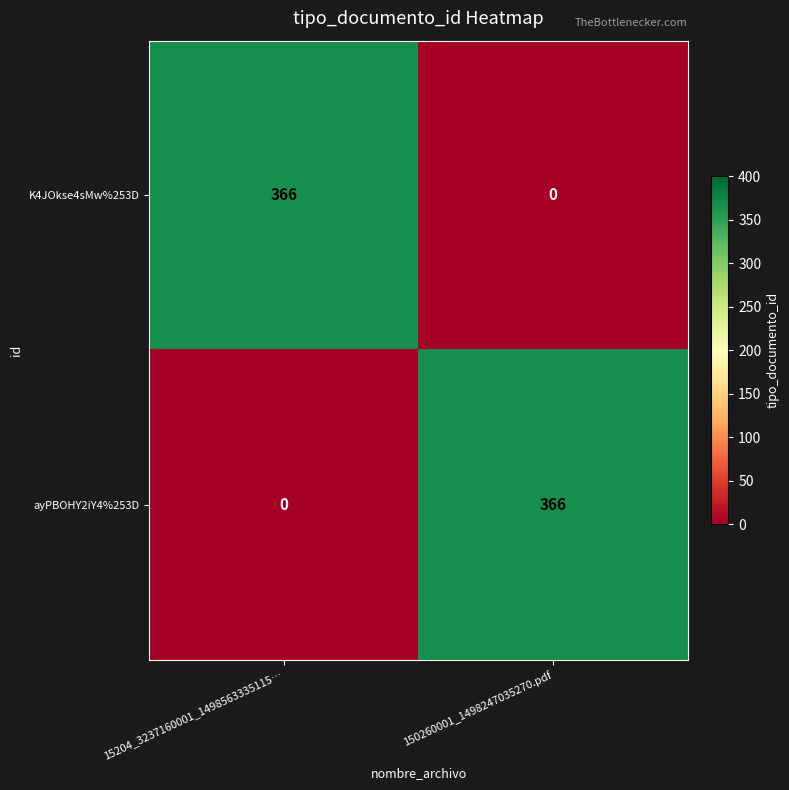

The value of ayPBOHY2iY4%253D at 15204_3237160001_1498563335115… is -154. True or false?

False